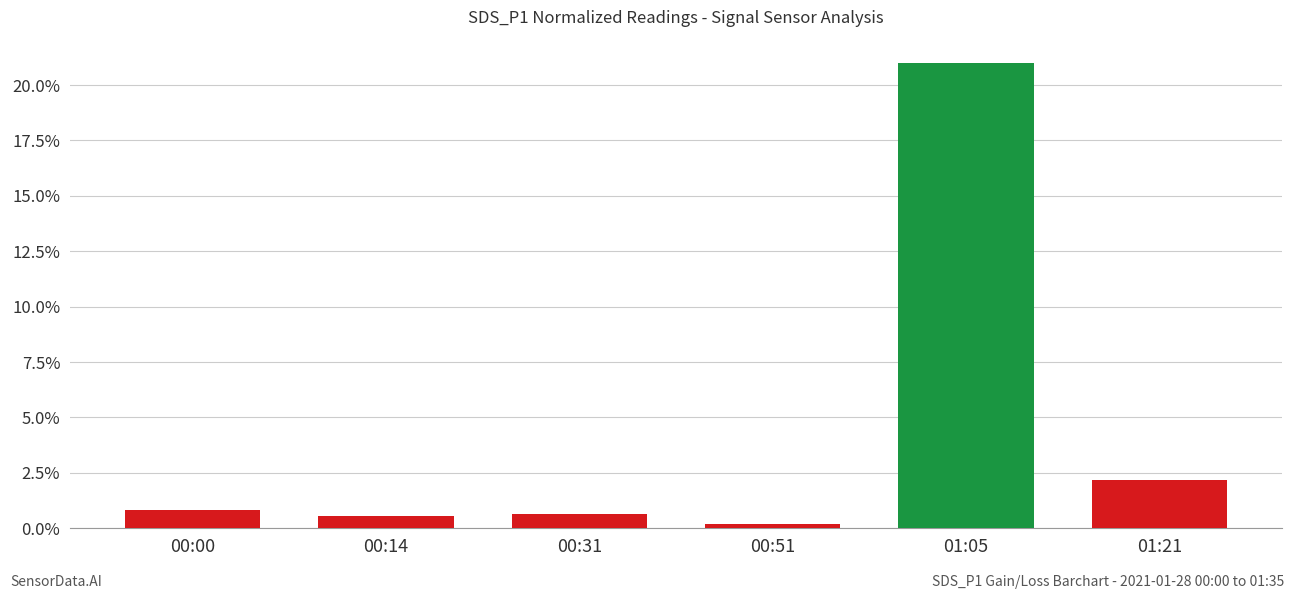

Which category has the lowest value across all series?

00:51